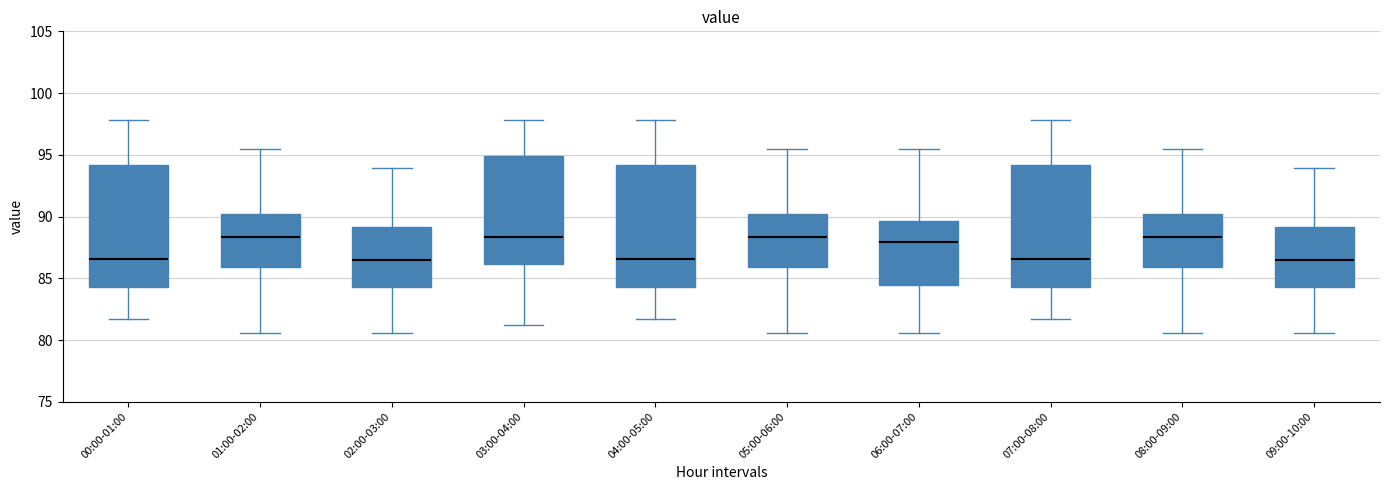

Where does the median line of the box for 03:00-04:00 sit on the y-axis? The values are not printed on the chart, so give them approximately, as read against the axis.

88.5